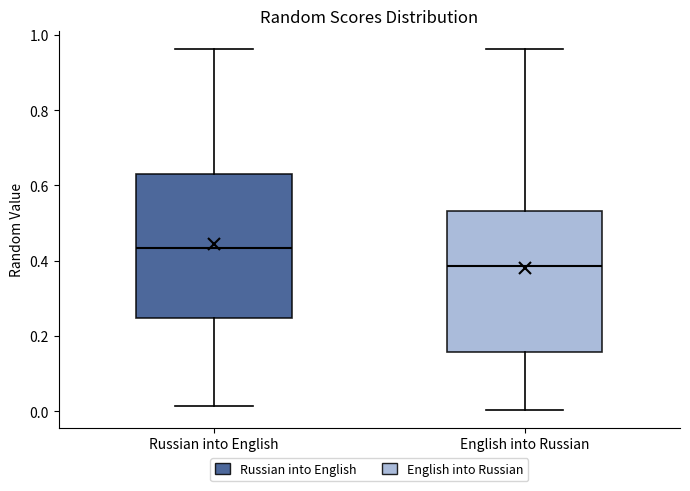

Reading left to right, transcribe this box plot: for each box, give where its median line is, the range the box spans, and where its two whiskers end, as read against the y-axis. The values are not printed on the chart, so give them approximately, as read against the axis.

Russian into English: median 0.44, box 0.24 to 0.64, whiskers 0.02 to 0.96
English into Russian: median 0.38, box 0.16 to 0.54, whiskers 0.00 to 0.96